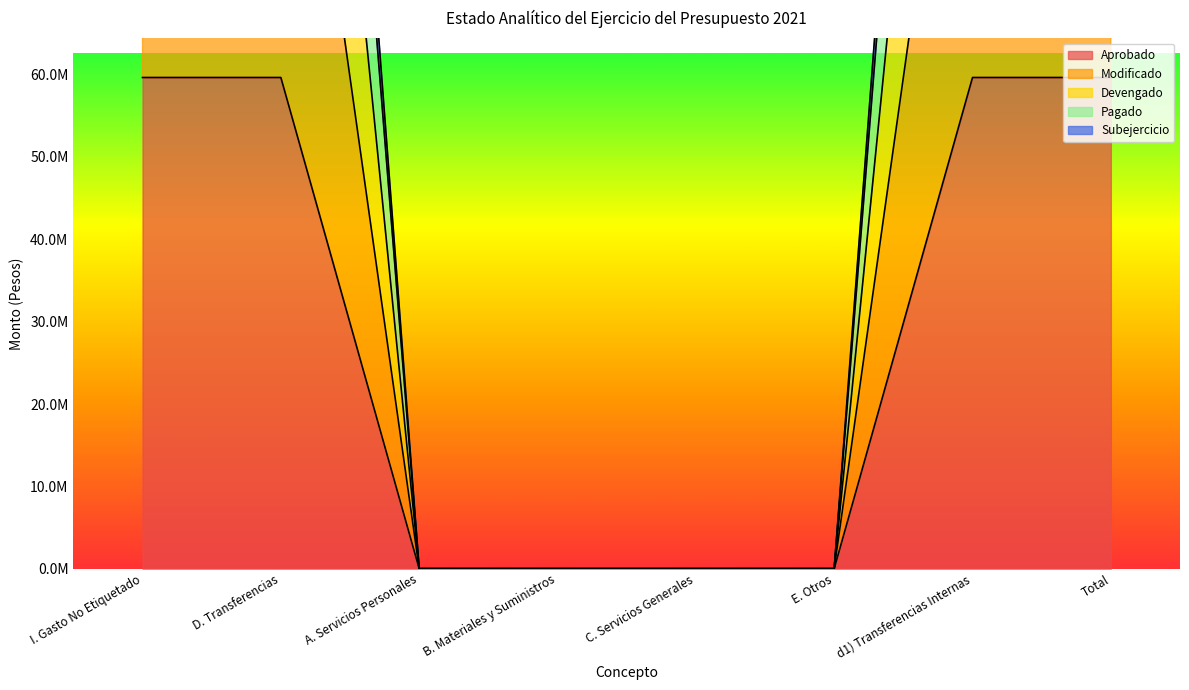

What is the label of the 5th point from the left?

C. Servicios Generales